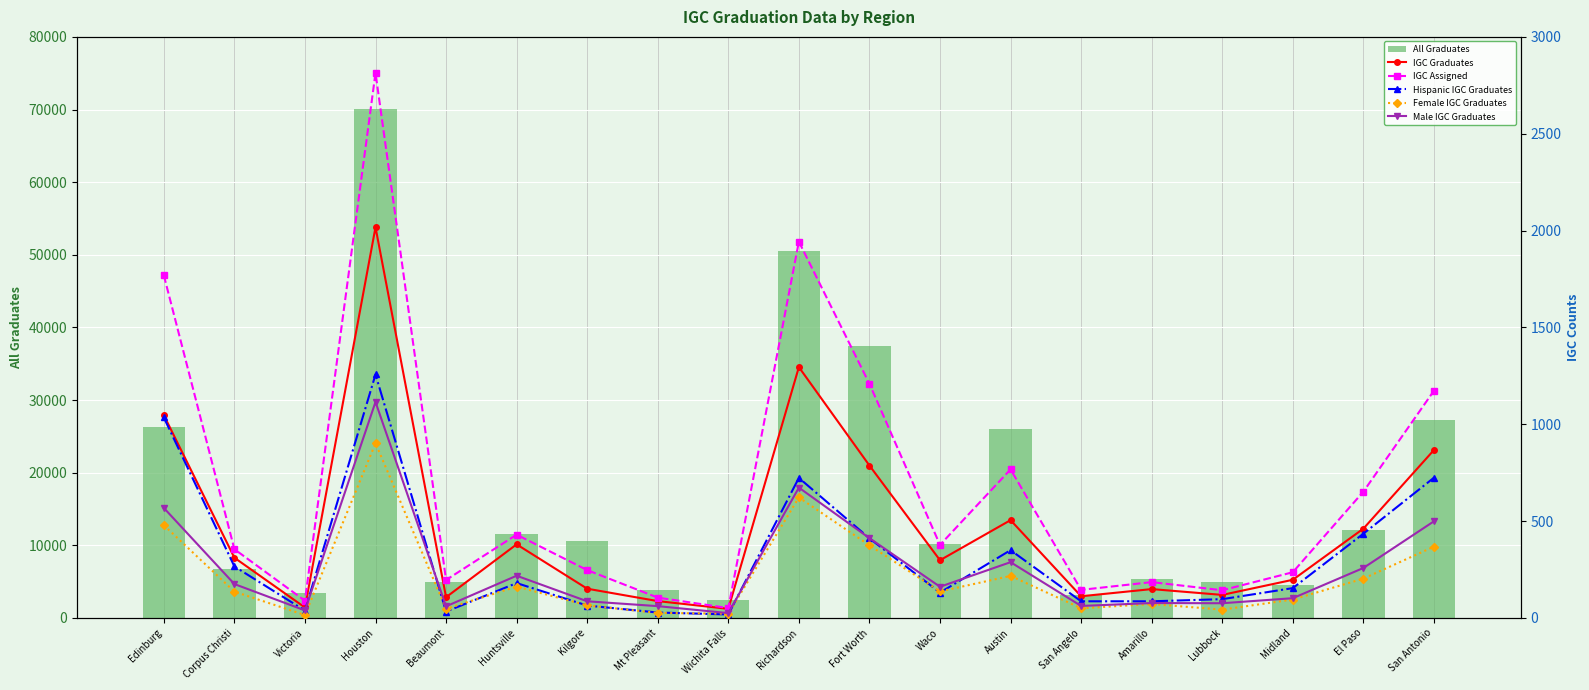

At which category is the sum across all series the highest?

Houston